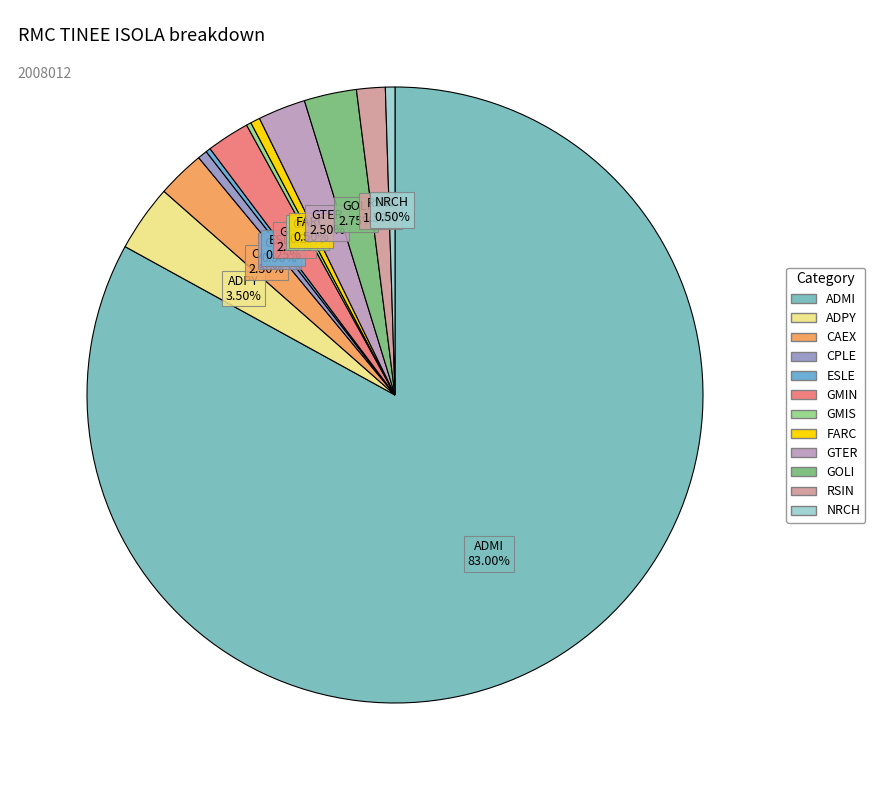

Does ADMI represent more than half of the total?

Yes